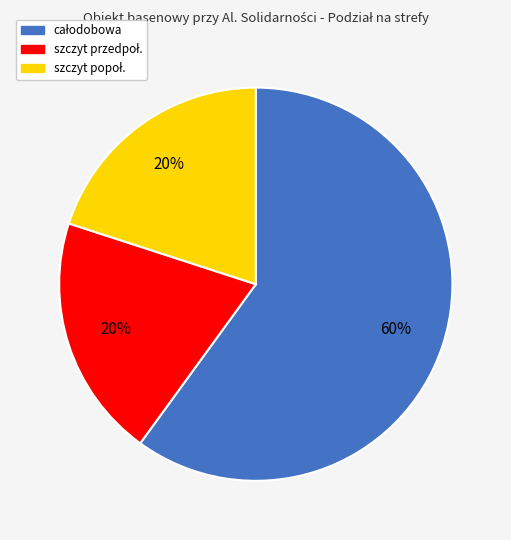

Does any single category account for the majority?

Yes